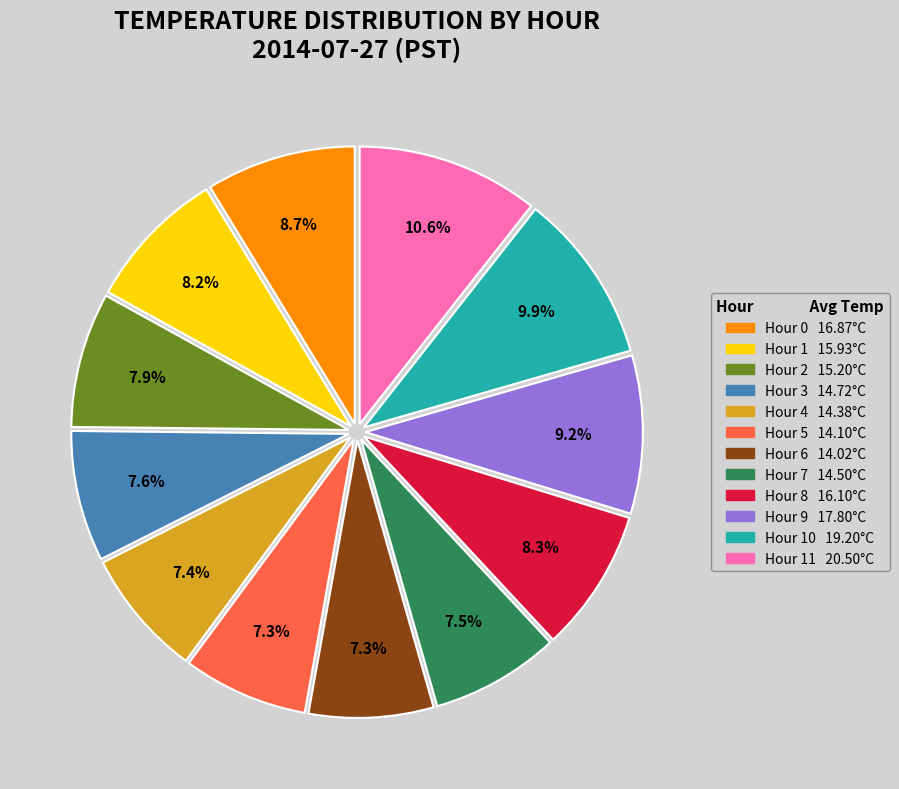

How many segments does this pie chart have?

12